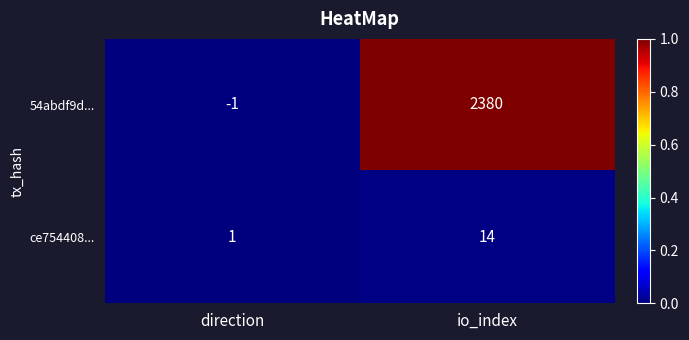

List the labels in order of ce754408... value, largest first.

io_index, direction